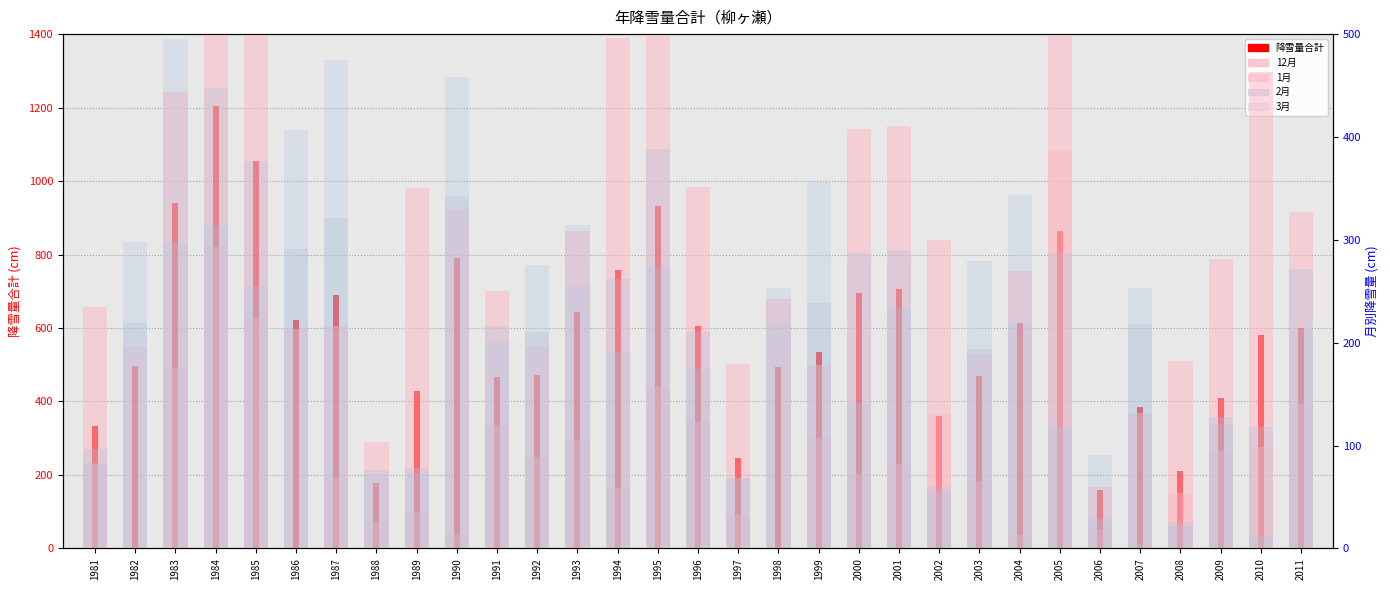

List the labels in order of 降雪量合計 value, smallest first.

2006, 1988, 2008, 1997, 1981, 2002, 2007, 2009, 1989, 1991, 2003, 1992, 1998, 1982, 1999, 2010, 2011, 1996, 2004, 1986, 1993, 1987, 2000, 2001, 1994, 1990, 2005, 1995, 1983, 1985, 1984